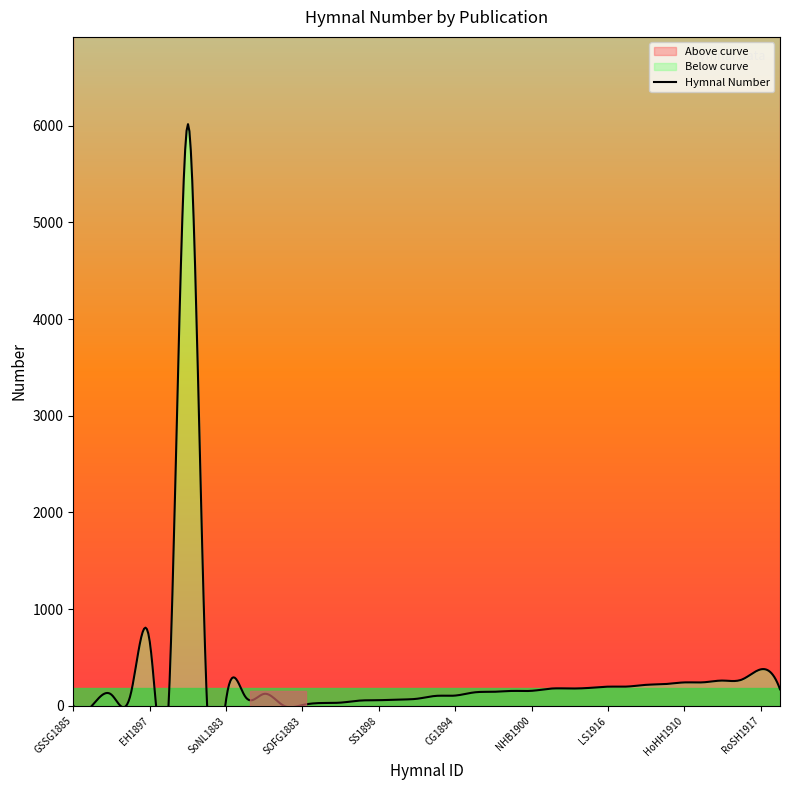

What is the sum of all values?

11395